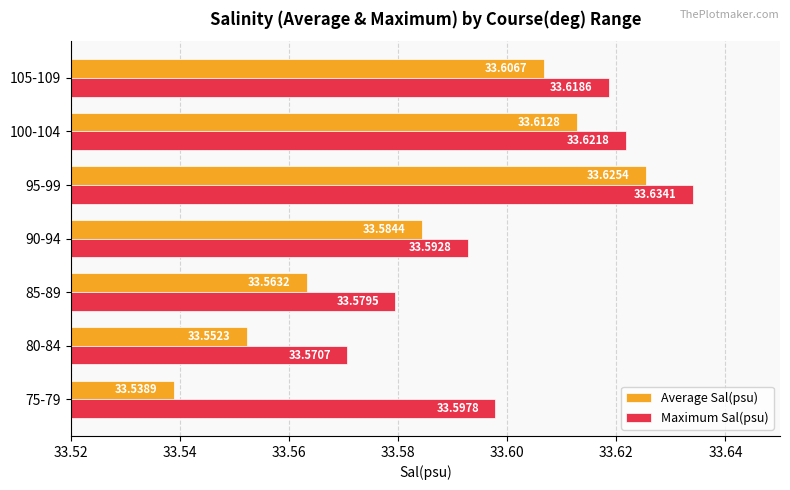

Which label corresponds to the smallest value in the chart?

75-79